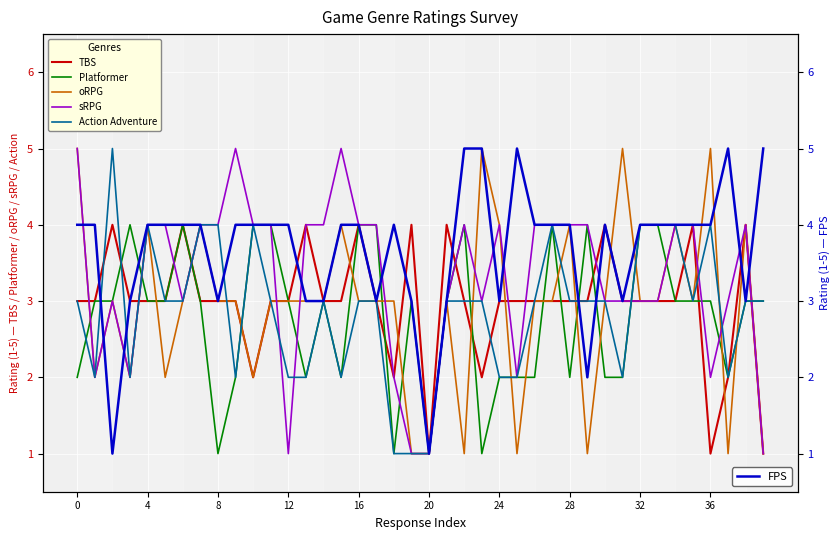

How many intersections are there between sRPG and Platformer?

11